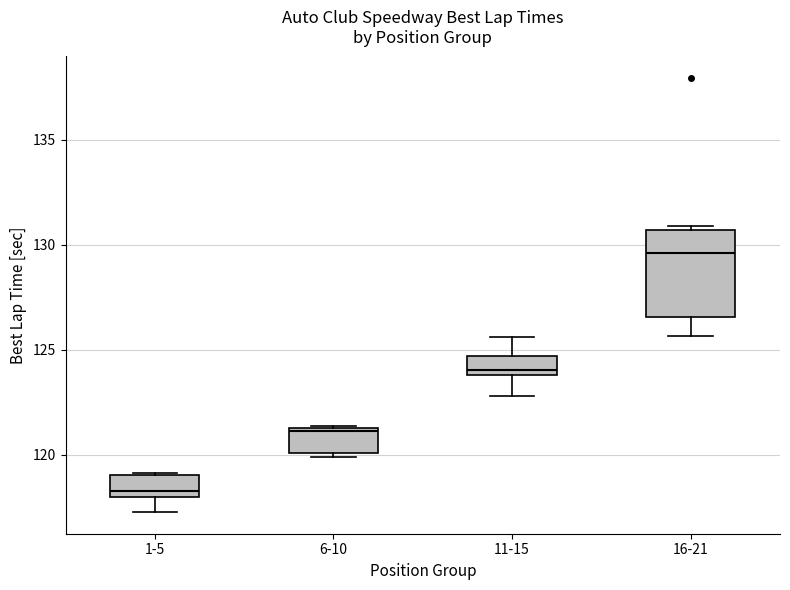

Which box is the tallest, from its lower edge to its upper edge?

16-21